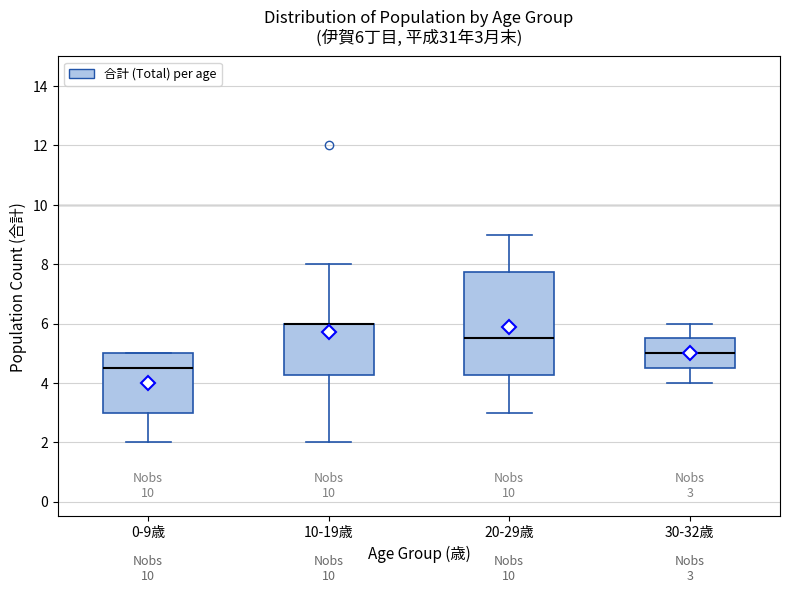

Comparing the boxes themselves (not the whiskers), which one is the tallest?

20-29歳